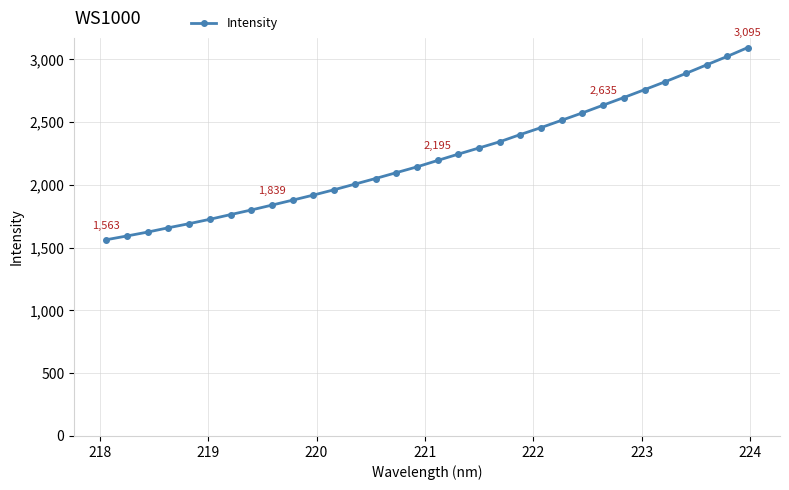

What is the maximum value shown in the chart?

3095.1